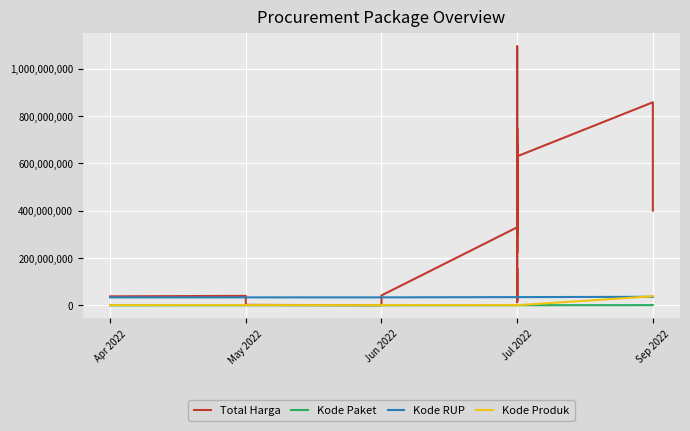

Is the value of Total Harga at Jul 2022 greater than the value of Kode RUP at Jul 2022?

Yes